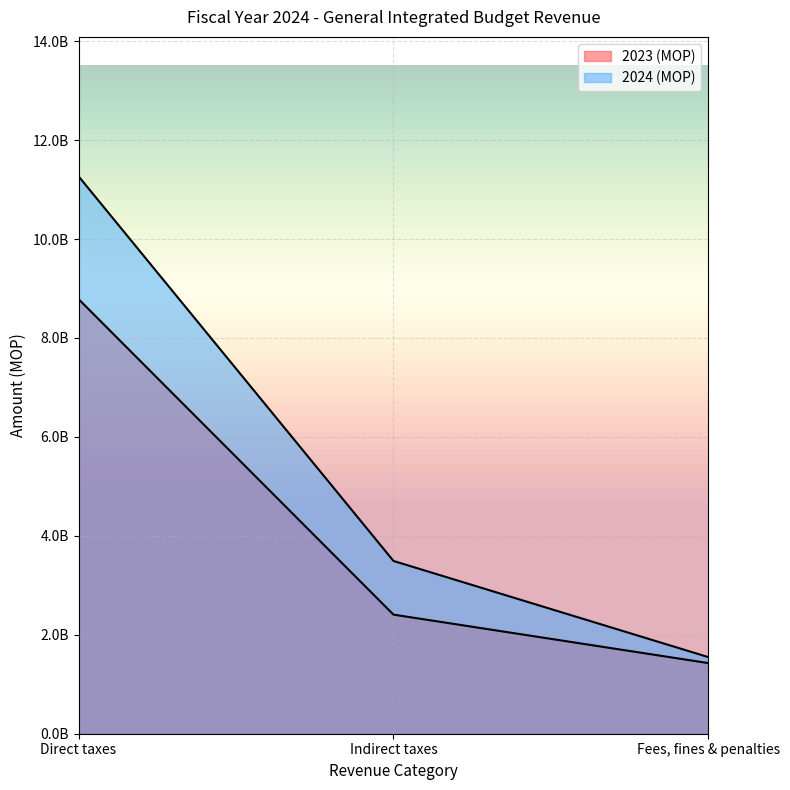

At which label does 2023 (MOP) reach its peak?

Direct taxes